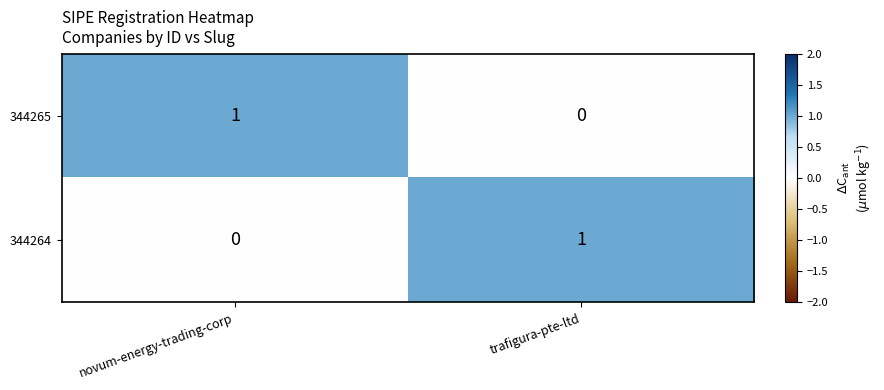

The value of 344264 at trafigura-pte-ltd is 1. True or false?

True